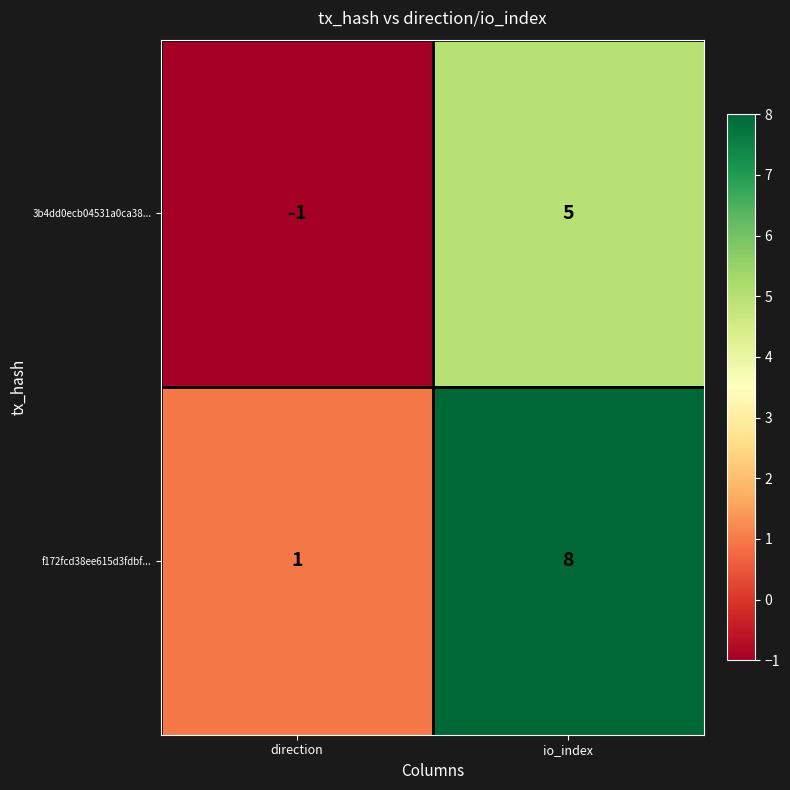

At which category is the sum across all series the highest?

io_index